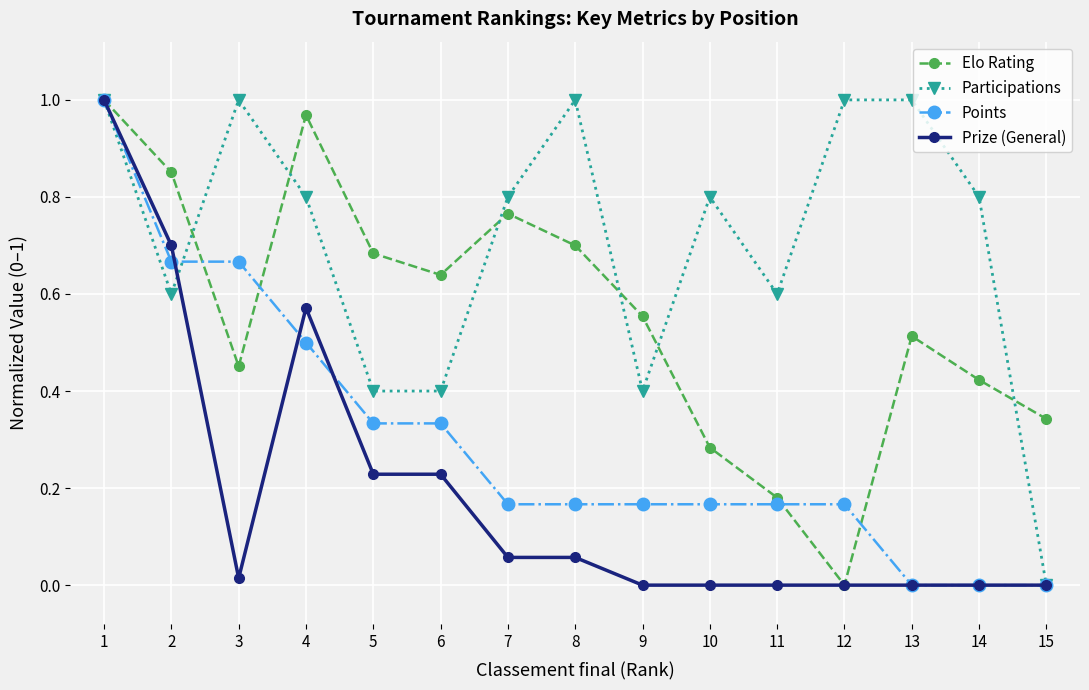

At which category does Participations reach its first local valley?

2